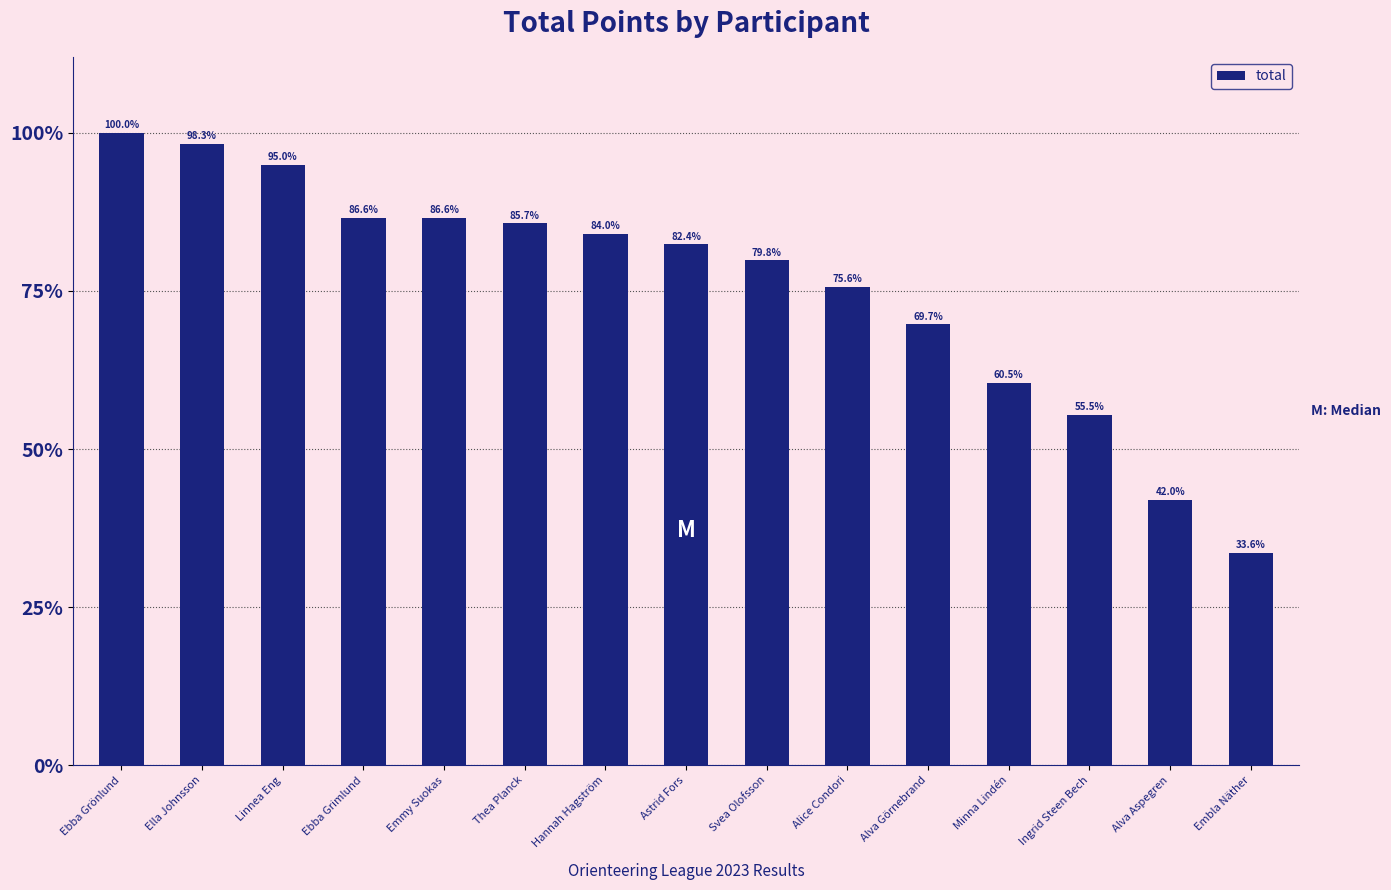

Which category has the highest value across all series?

Ebba Grönlund